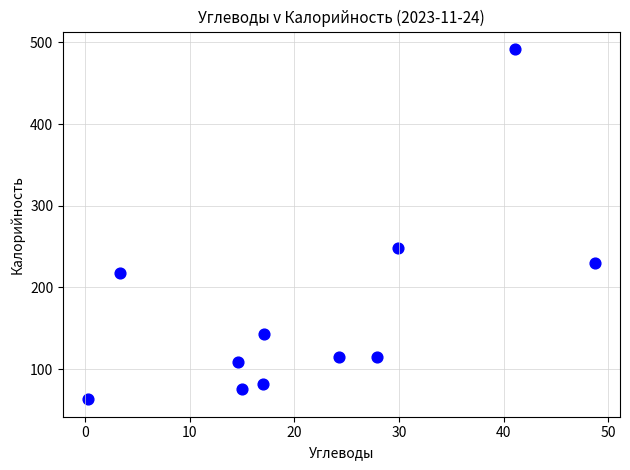

What is the average Y value?

171.7